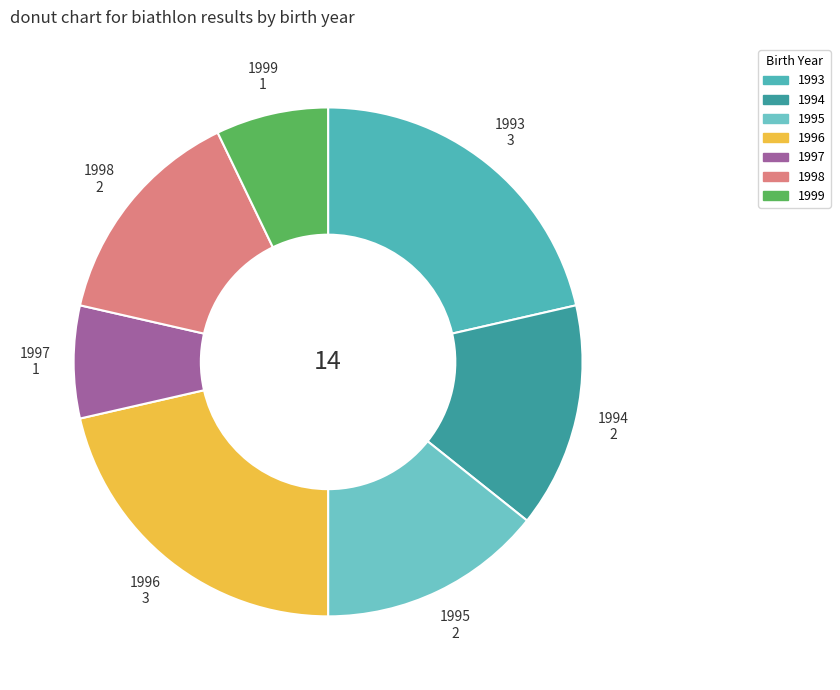

Does 1994 represent more than half of the total?

No